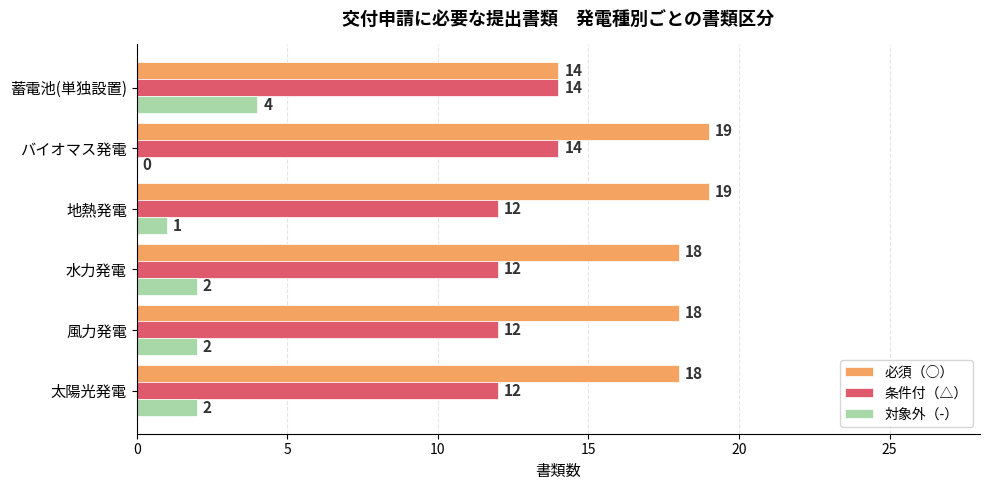

Is the value of 必須（○） at 蓄電池(単独設置) greater than the value of 対象外（-） at バイオマス発電?

Yes